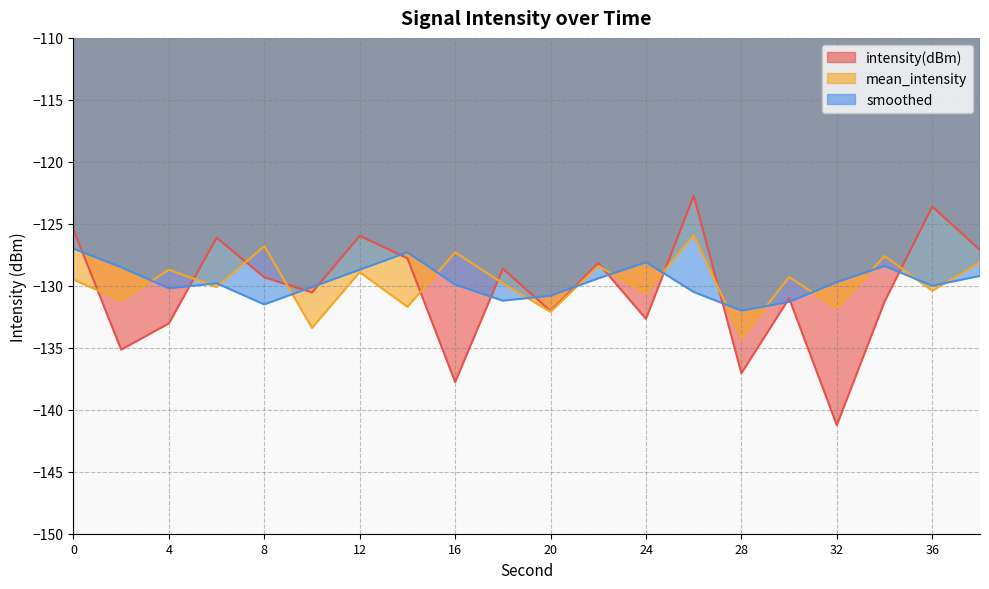

At which label is intensity(dBm) closest to -131?

30